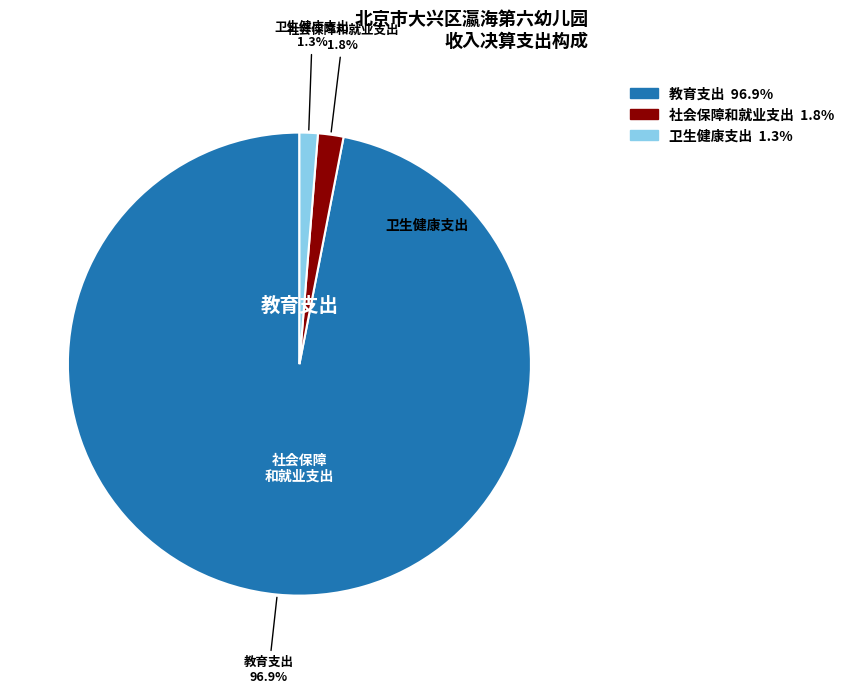

Does 教育支出 account for over 50% of the chart?

Yes